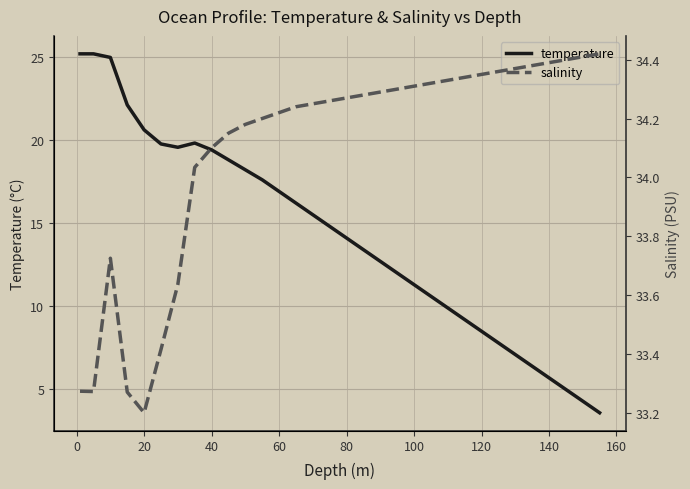

The value of temperature at 100 is 11.3. True or false?

True